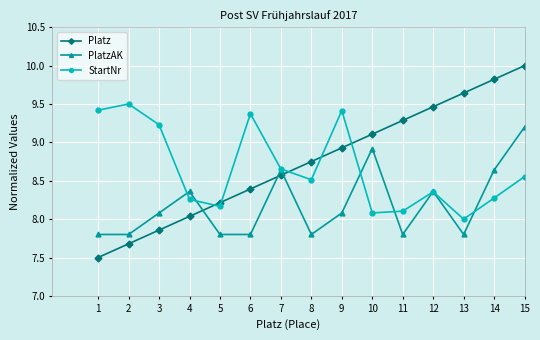

At 13, list the series in order from largest to smallest.

Platz, StartNr, PlatzAK